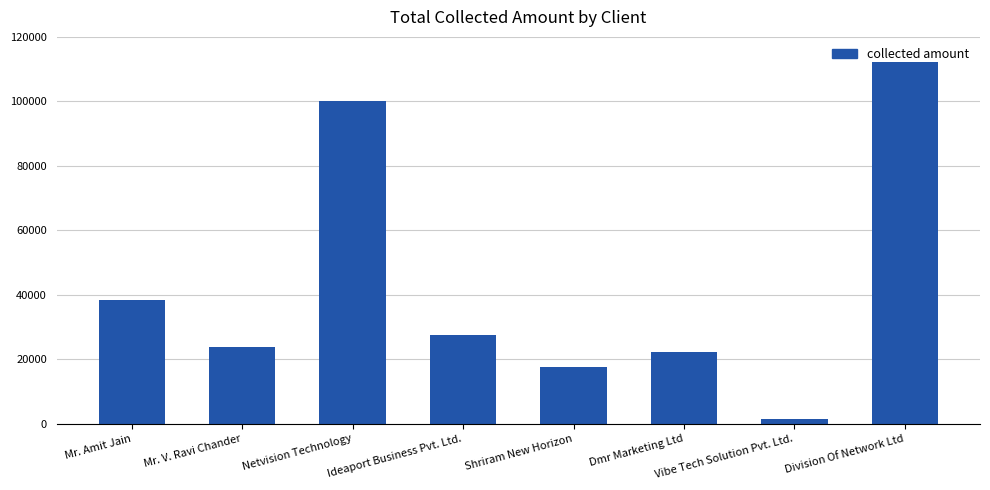

The value at Ideaport Business Pvt. Ltd. is 10270. True or false?

False